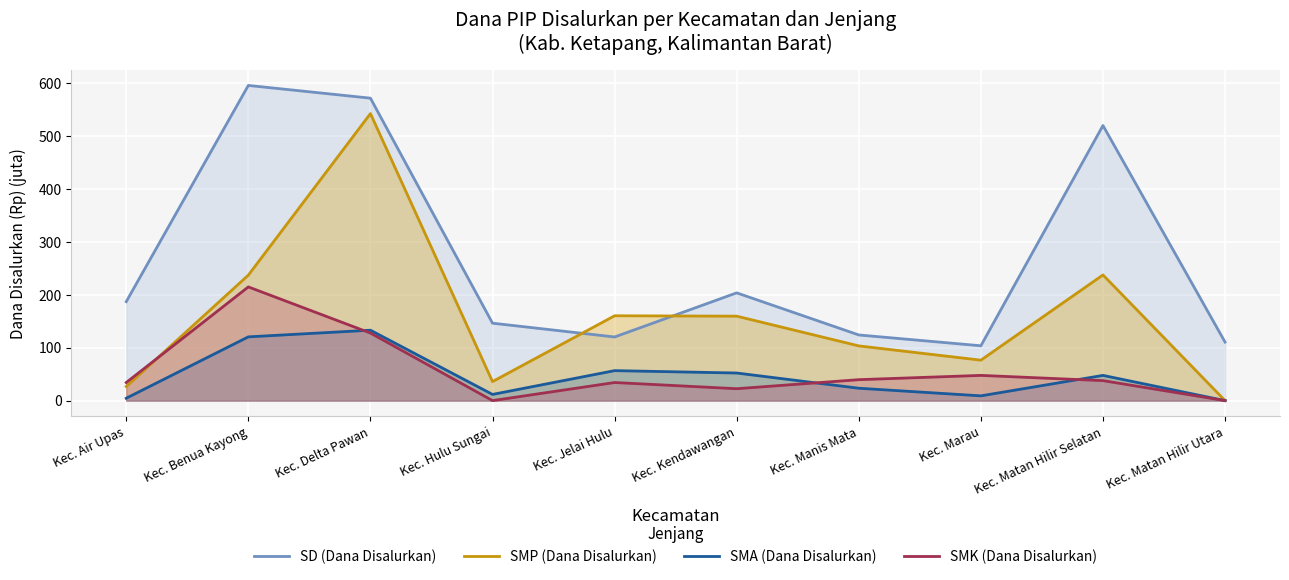

What is the label of the 5th point from the right?

Kec. Kendawangan